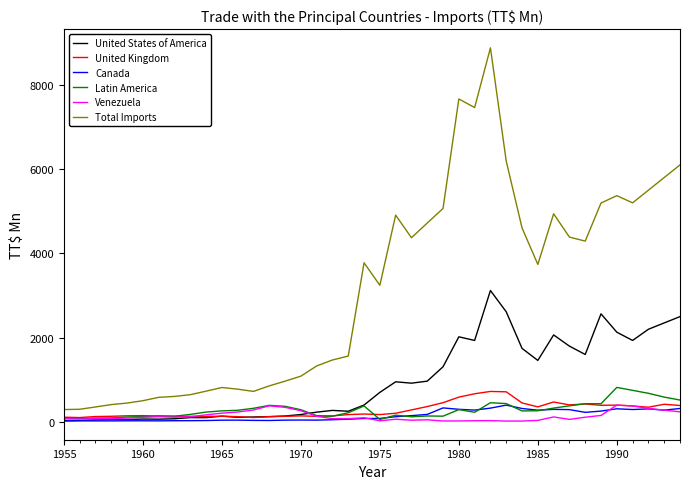

True or false: Latin America and Total Imports intersect in this chart.

False